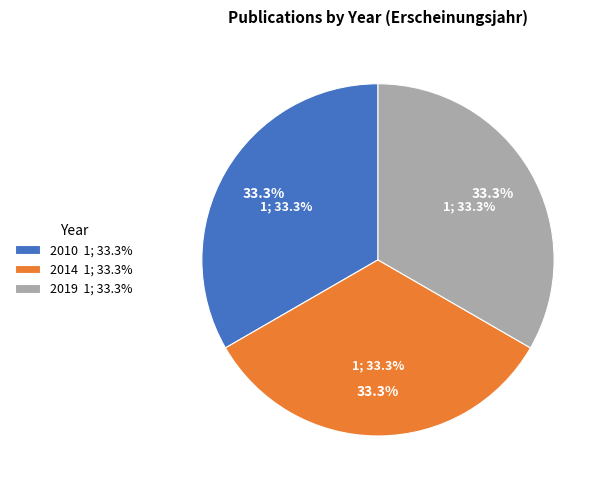

How many slices are in this pie chart?

3